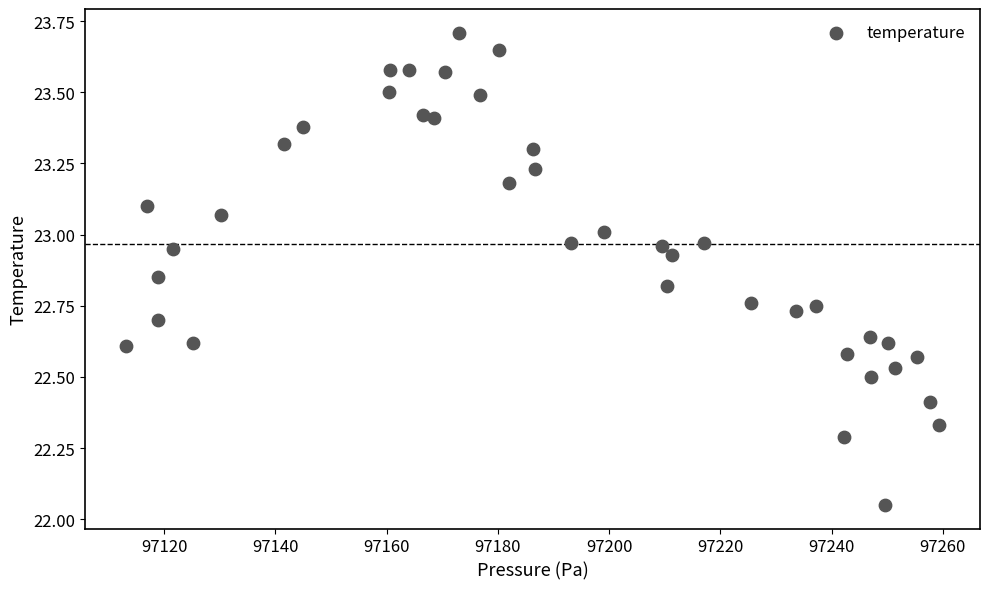

What is the range of Y values (max minus min)?

1.7